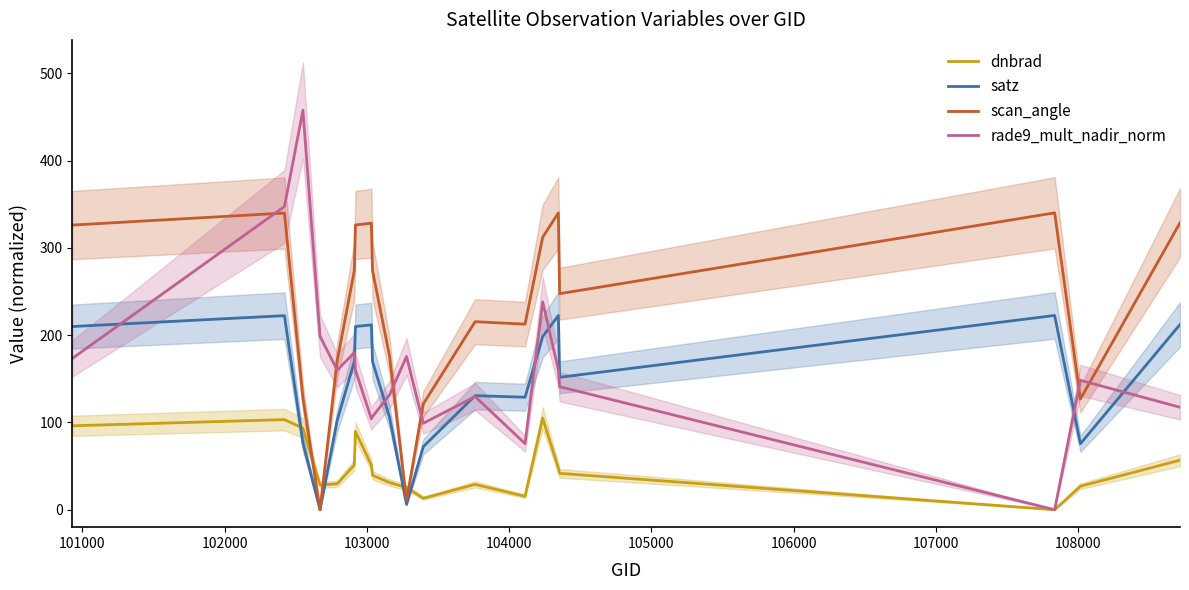

How many intersections are there between dnbrad and satz?

4